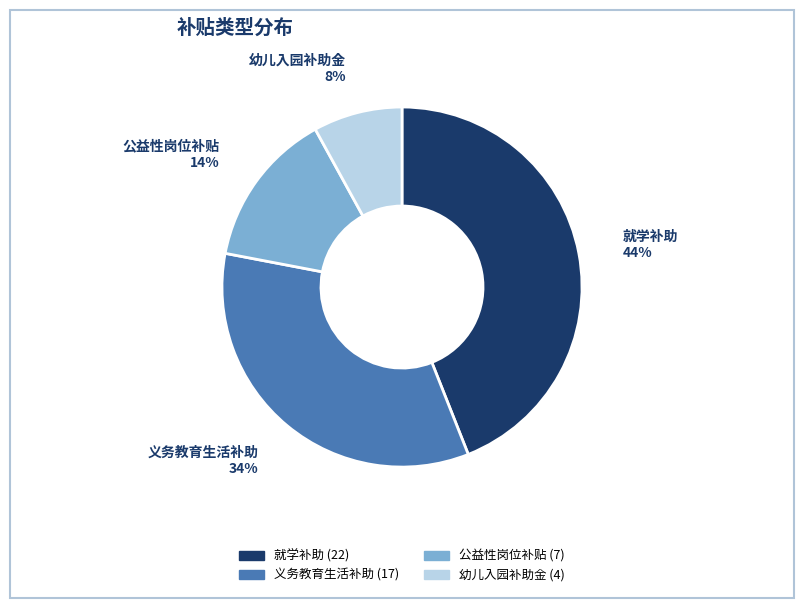

Does any single category account for the majority?

No